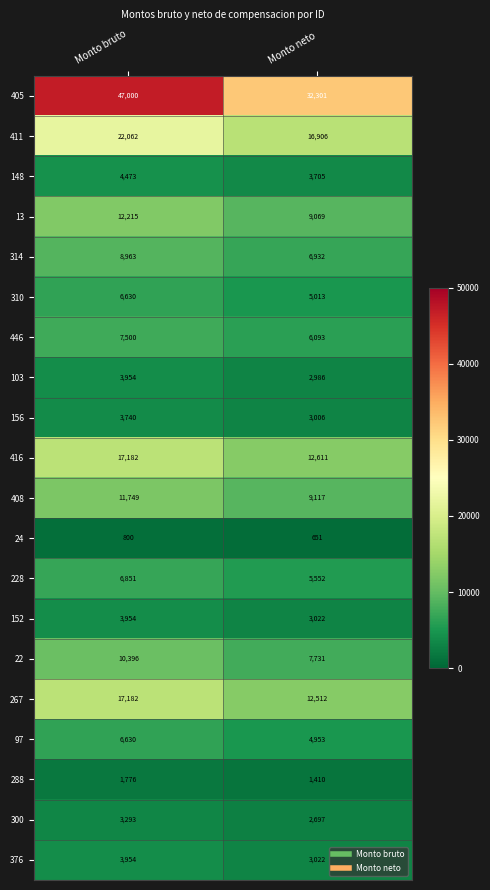

Which series has the widest spread of values?

405